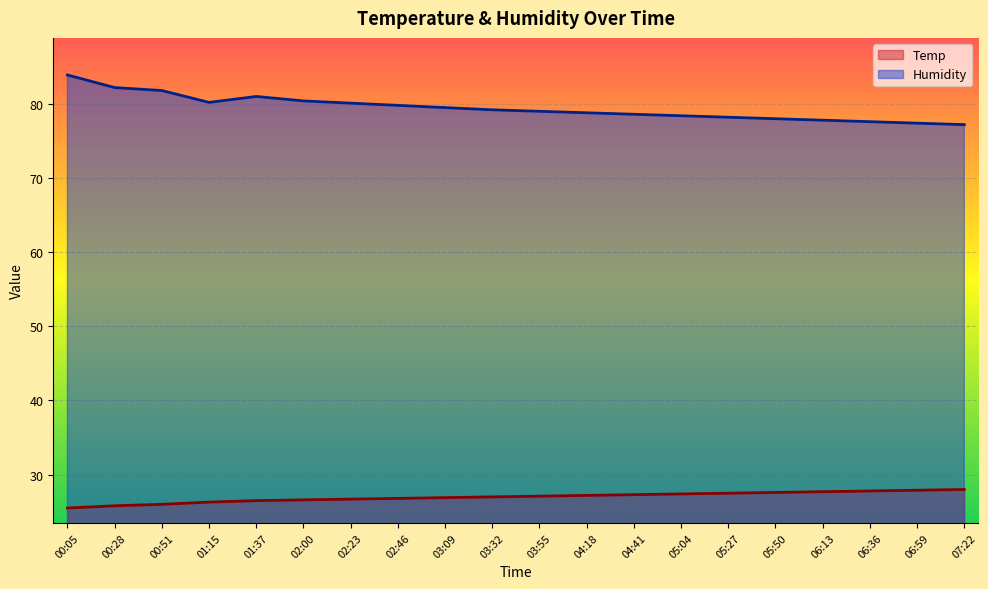

How many lines are shown in the chart?

2